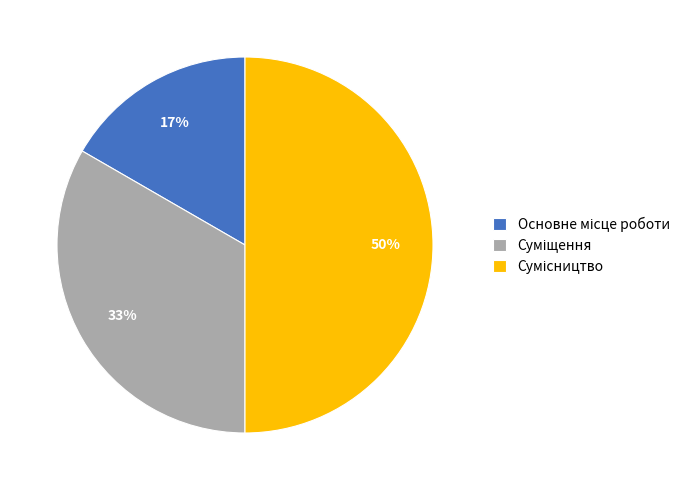

To the nearest percent, what is the difference between the largest and smallest slice percentages?

33%